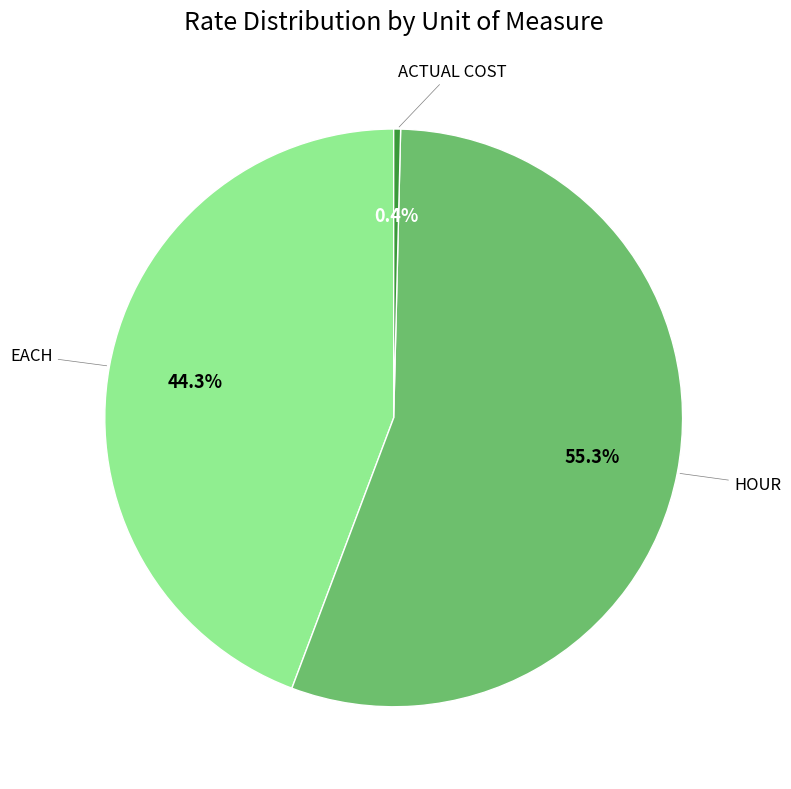

To the nearest percent, what is the average slice percentage?

33%